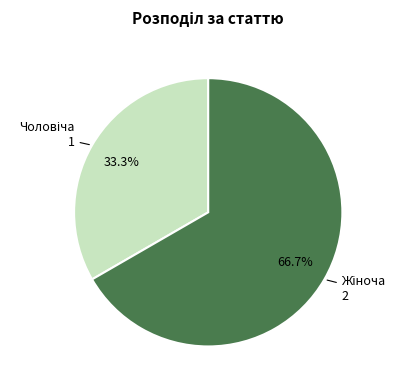

Is there a majority slice in this chart?

Yes